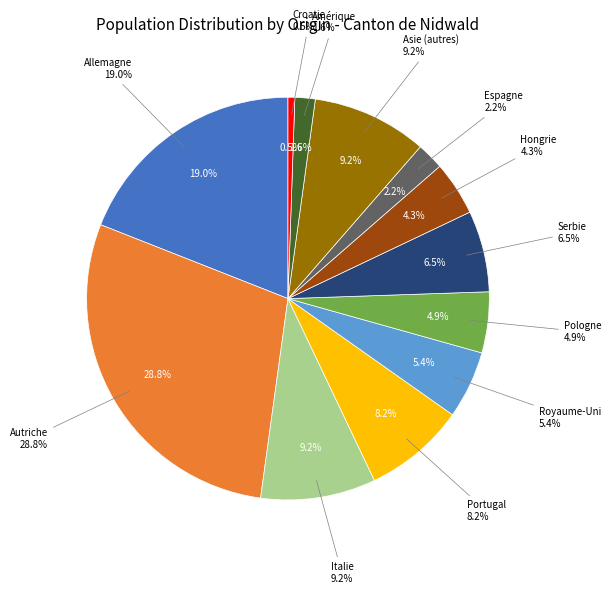

Which slice is the smallest?

Croatie